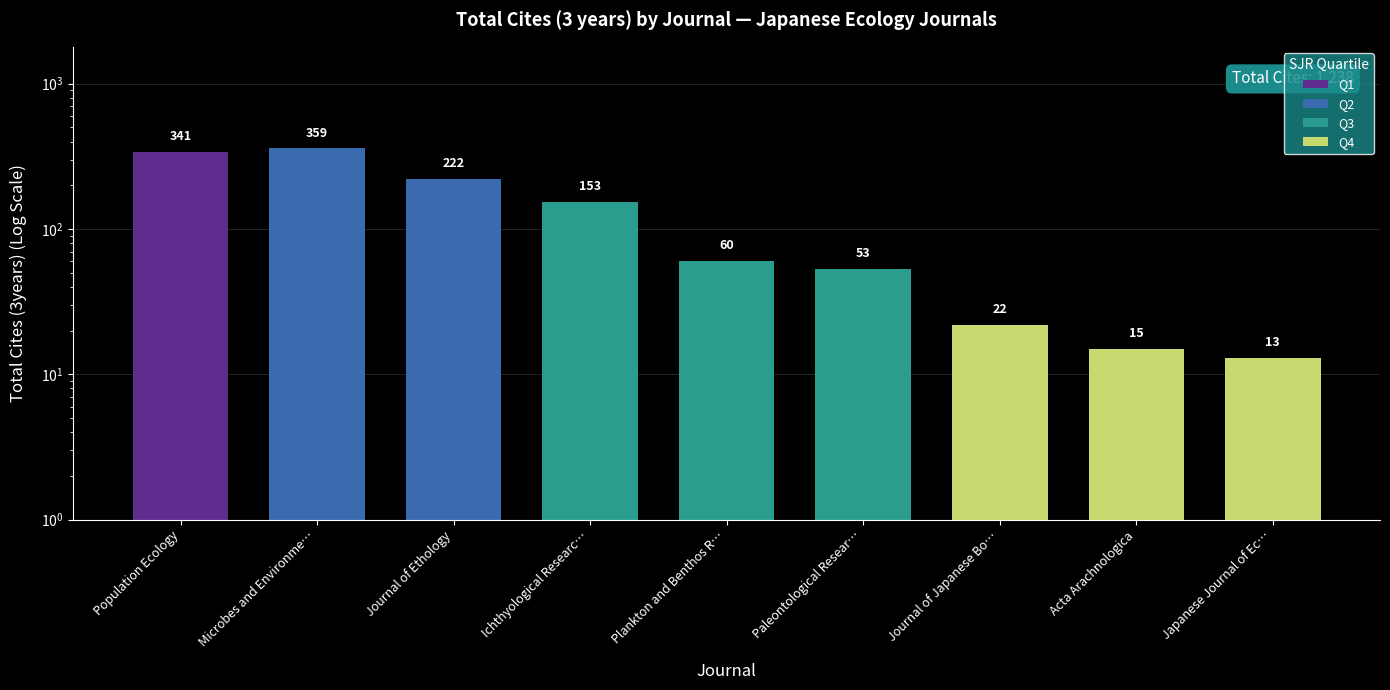

What value does the data have at Journal of Japanese Bo…, to the nearest 10?

20